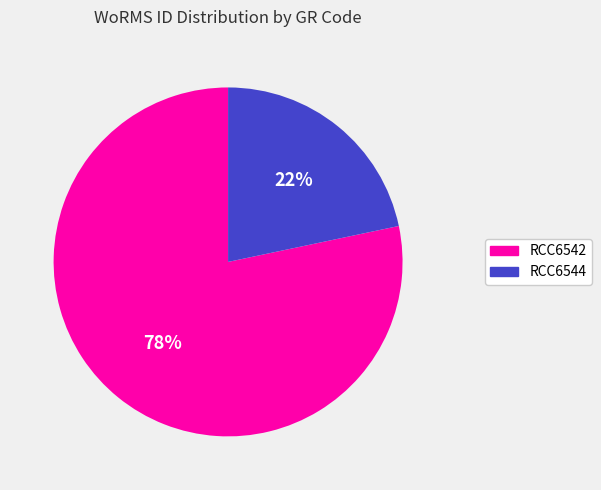

Between RCC6544 and RCC6542, which is larger?

RCC6542